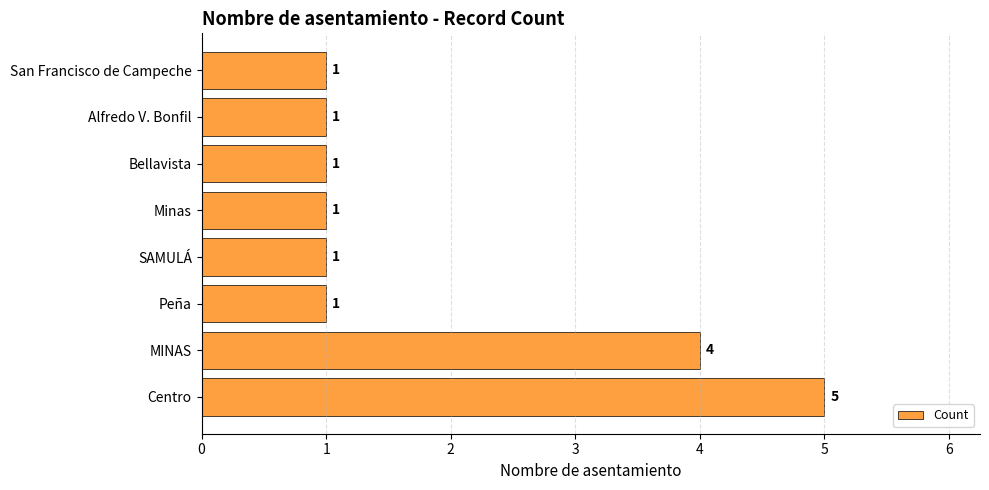

Is it true that the value at San Francisco de Campeche is 1?

True